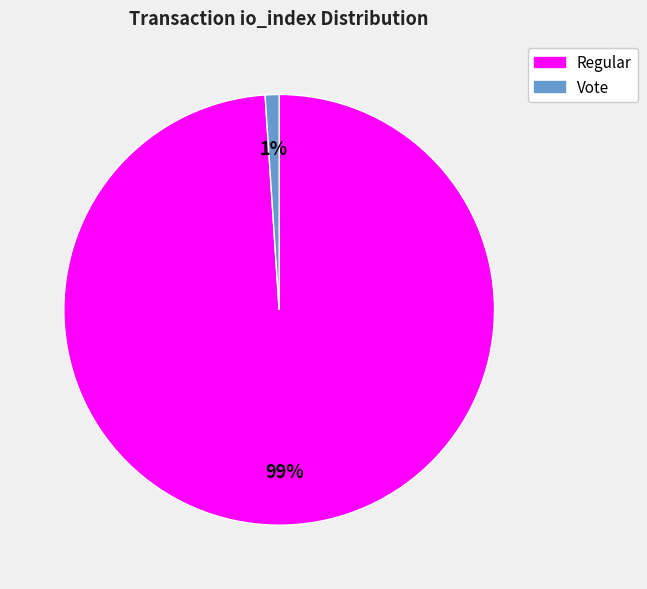

What percentage is the Vote slice, to the nearest percent?

1%